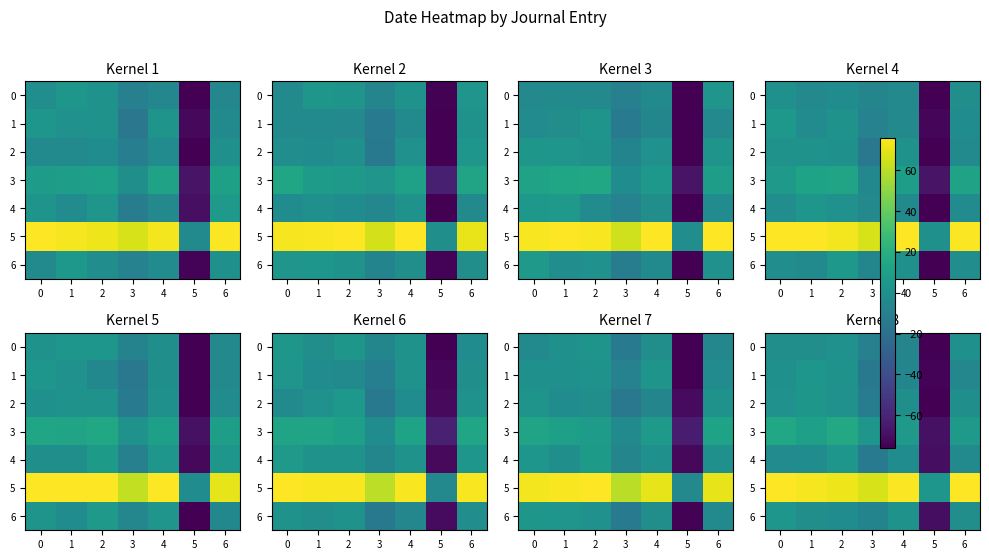

Is it true that 3 equals 17.4 at 1?

False